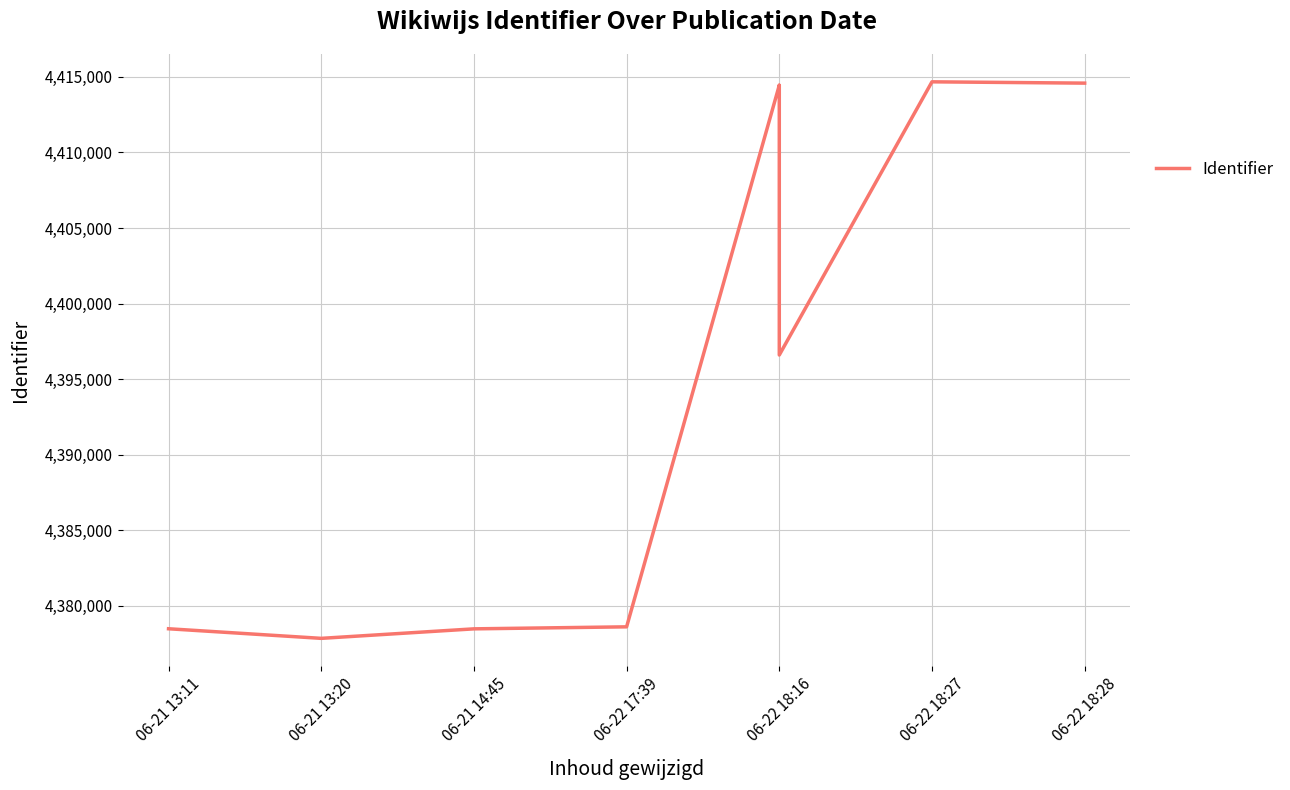

How many values are below 4396594?

4